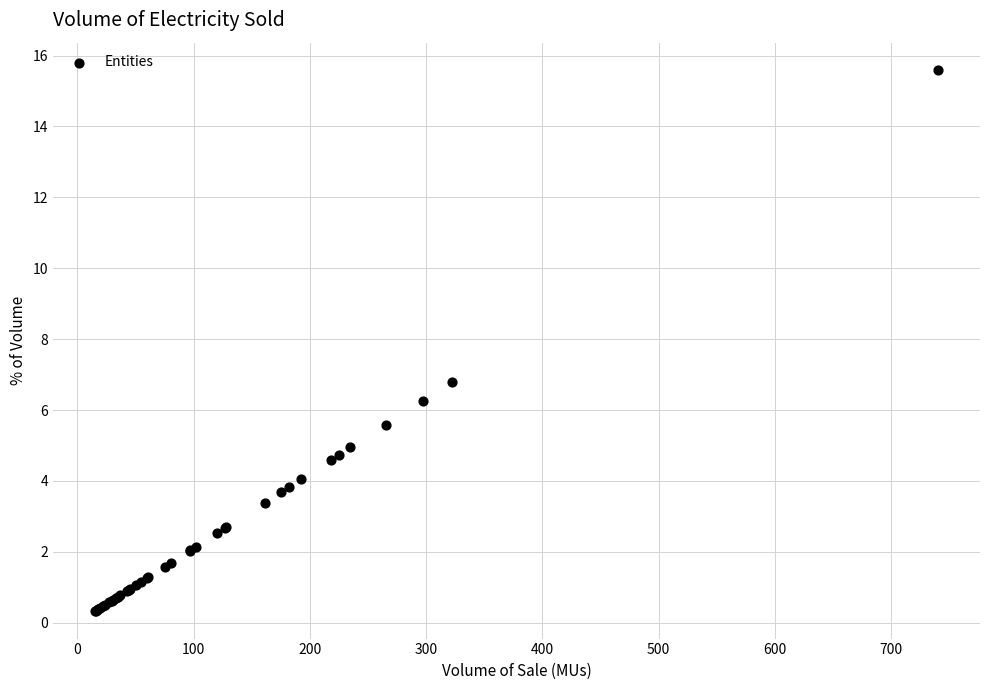

What Y value in the scatter plot is closest to 7?

6.8